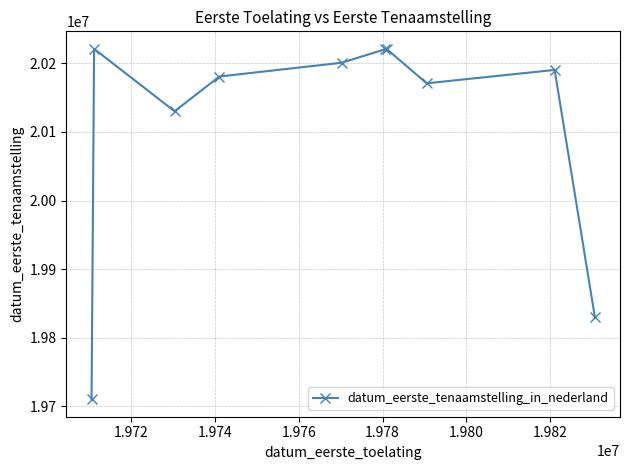

What is the greatest value displayed?

20221005